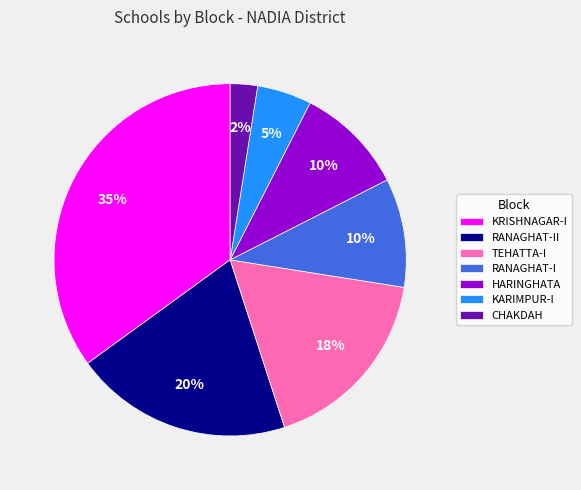

Between RANAGHAT-I and TEHATTA-I, which is larger?

TEHATTA-I